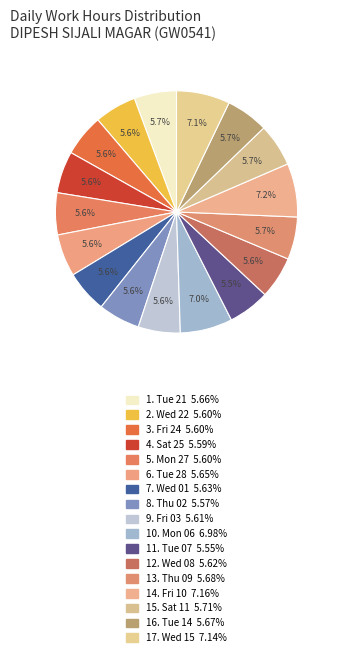

How many segments does this pie chart have?

17